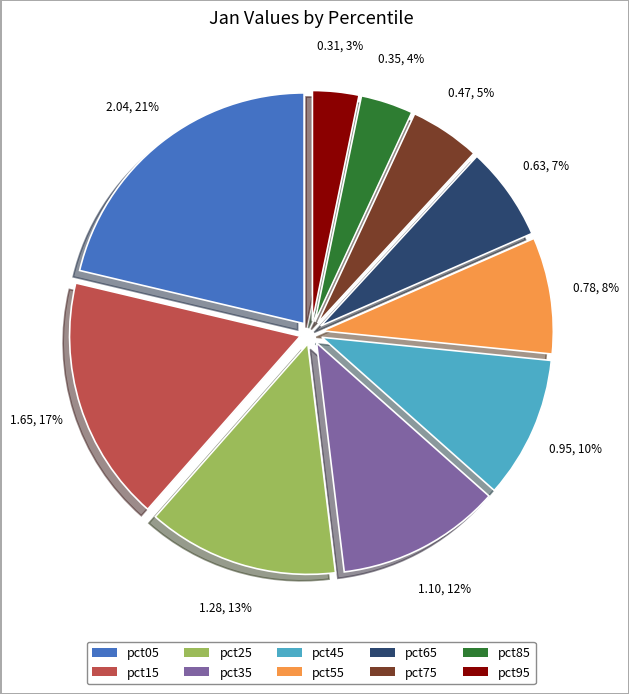

How many slices are in this pie chart?

10